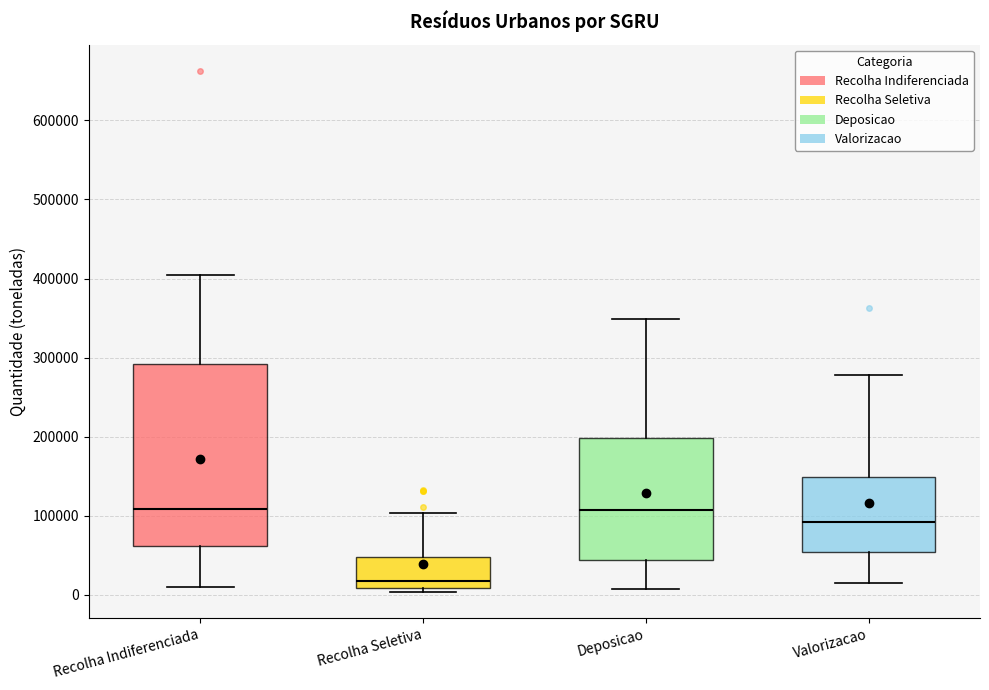

Reading left to right, read every box against the y-axis: the position of its median line, the range the box covers, and the ends of its whiskers. The values are not printed on the chart, so give them approximately, as read against the axis.

Recolha Indiferenciada: median 110000, box 60000 to 290000, whiskers 10000 to 400000
Recolha Seletiva: median 20000, box 10000 to 50000, whiskers 0 to 100000
Deposicao: median 110000, box 40000 to 200000, whiskers 10000 to 350000
Valorizacao: median 90000, box 50000 to 150000, whiskers 20000 to 280000